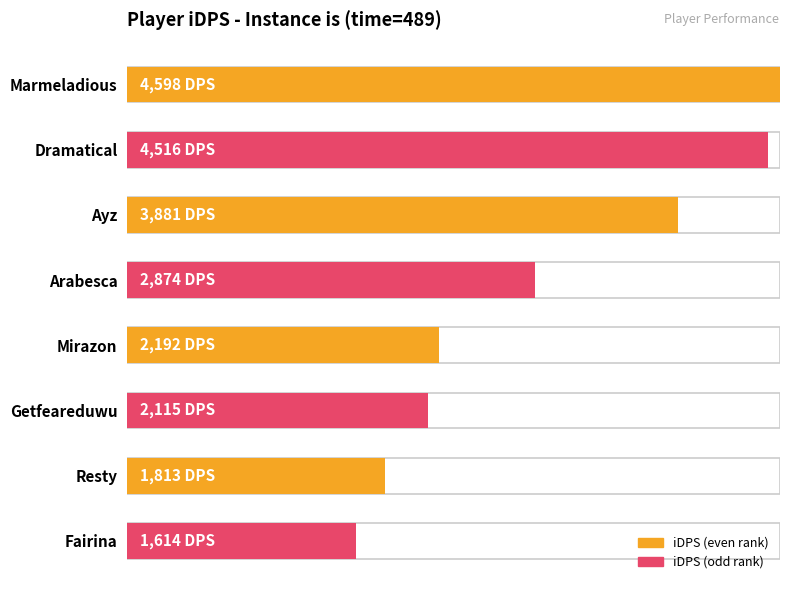

Read the value at Marmeladious.

4597.5